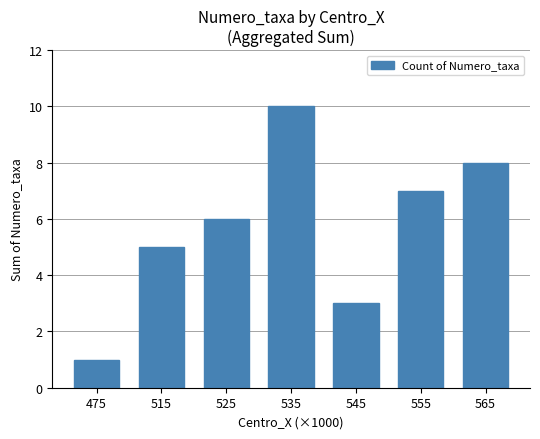

Reading right to left, extract all data points from this chart.

565=8	555=7	545=3	535=10	525=6	515=5	475=1